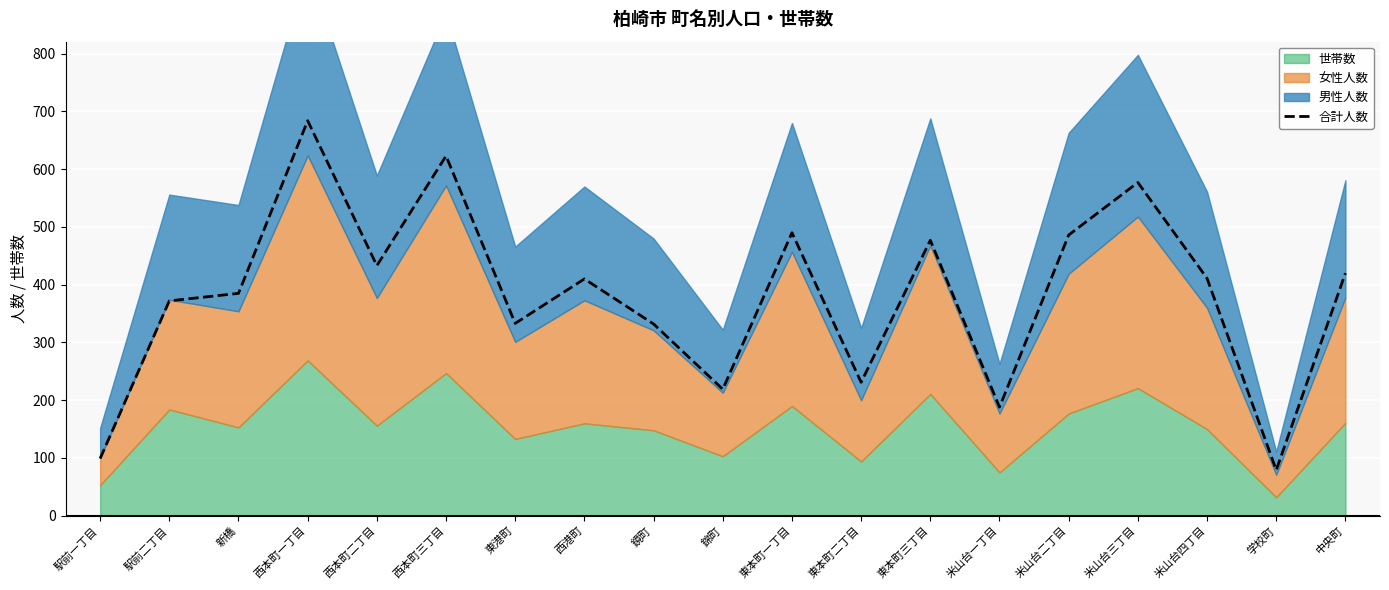

What is the difference between the second highest and second lowest values?

524